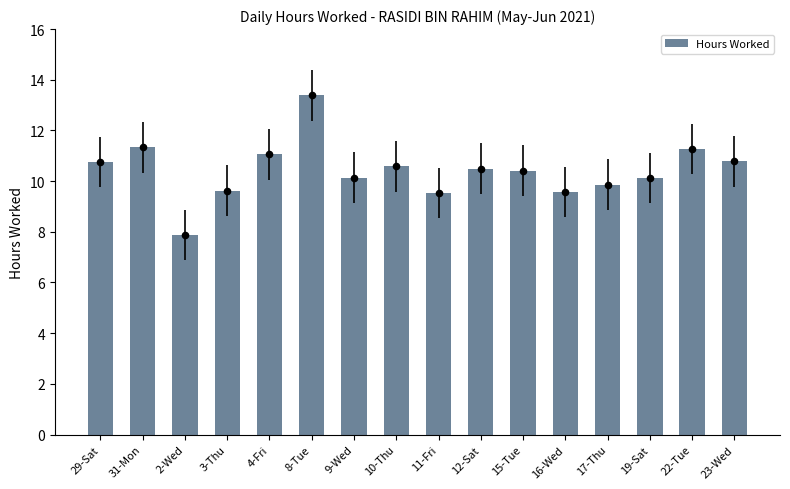

Approximately how many times larger is the value at 12-Sat compared to 2-Wed?

1.3